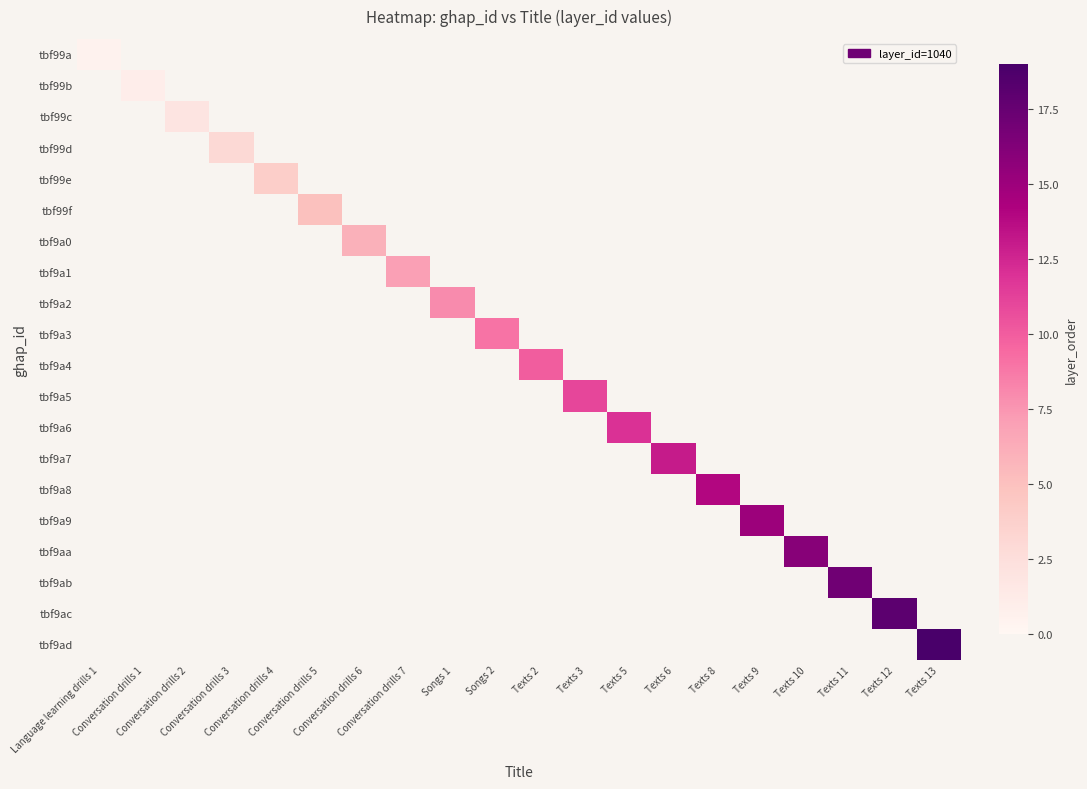

What is the greatest value displayed?

19.0